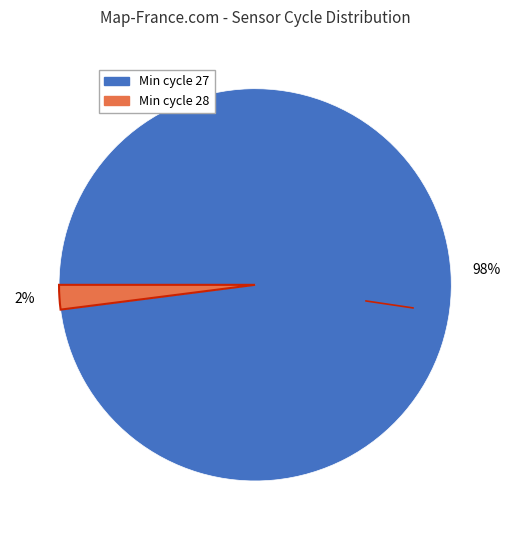

To the nearest percent, what is the average slice percentage?

50%